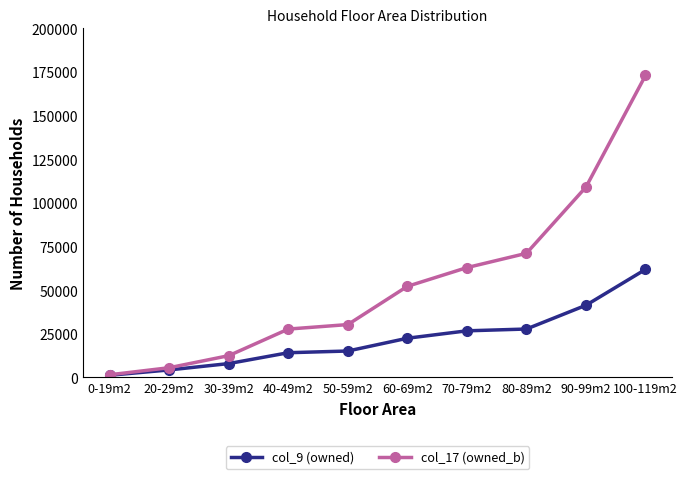

How many lines are shown in the chart?

2